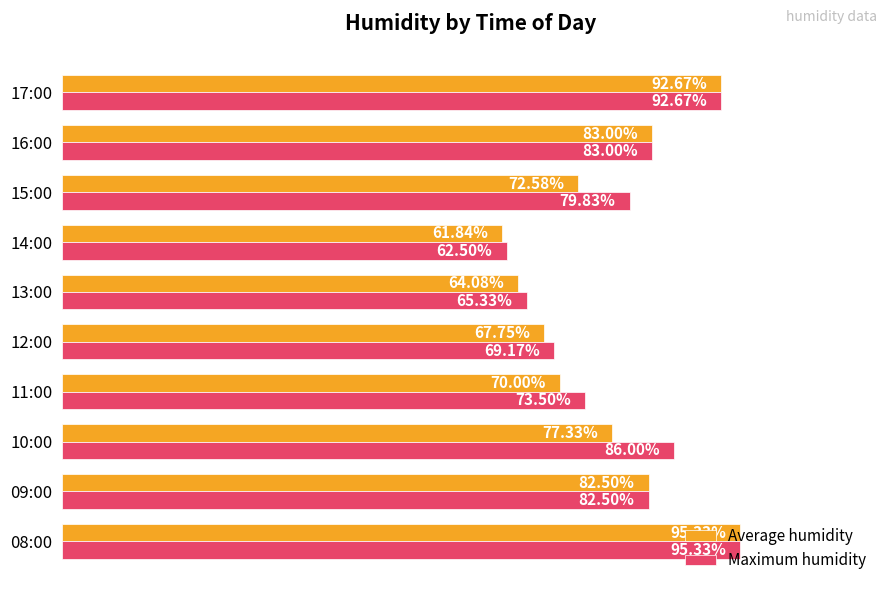

Which series changed the most between 10:00 and 13:00?

Maximum humidity